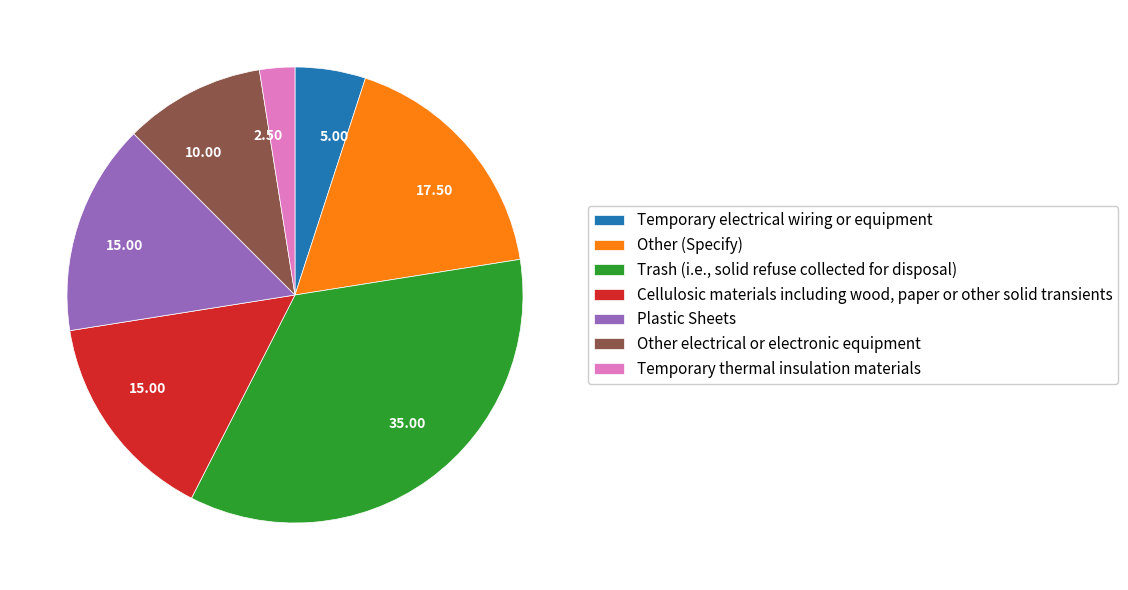

How many slices are in this pie chart?

7